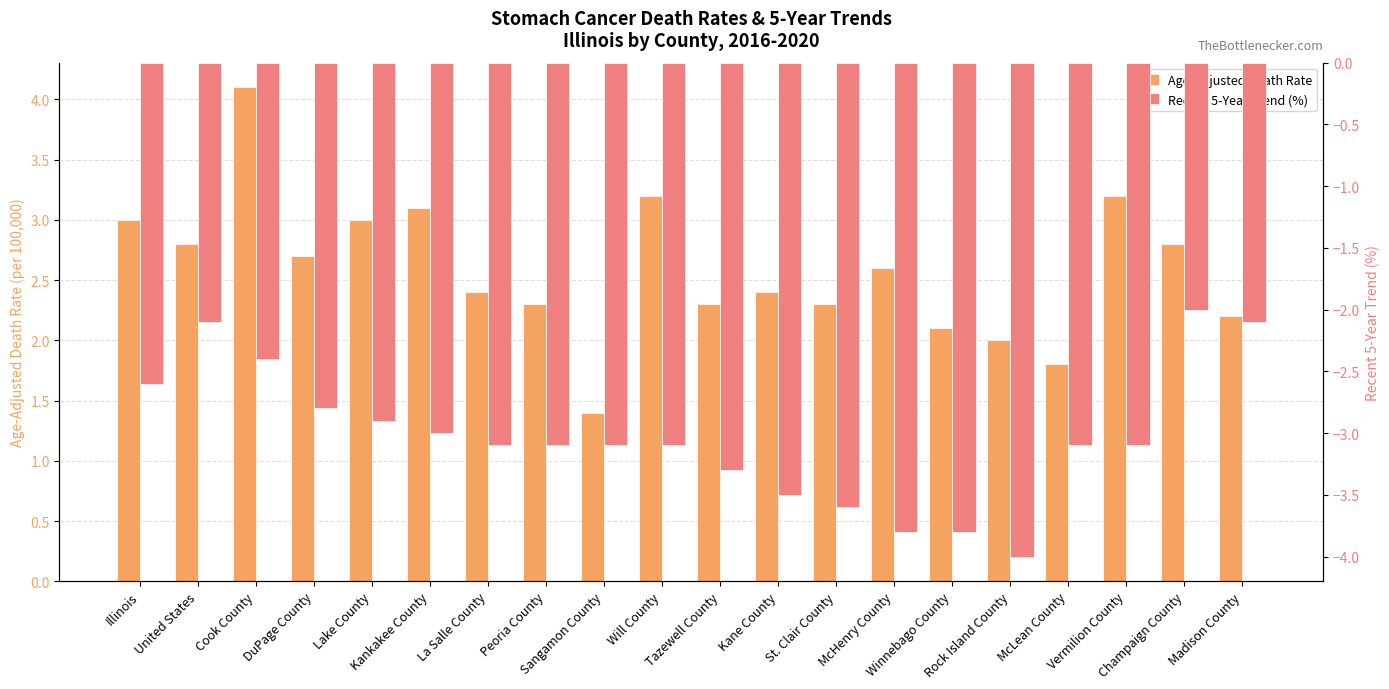

The Age-Adjusted Death Rate series shows 1.3 at United States. True or false?

False